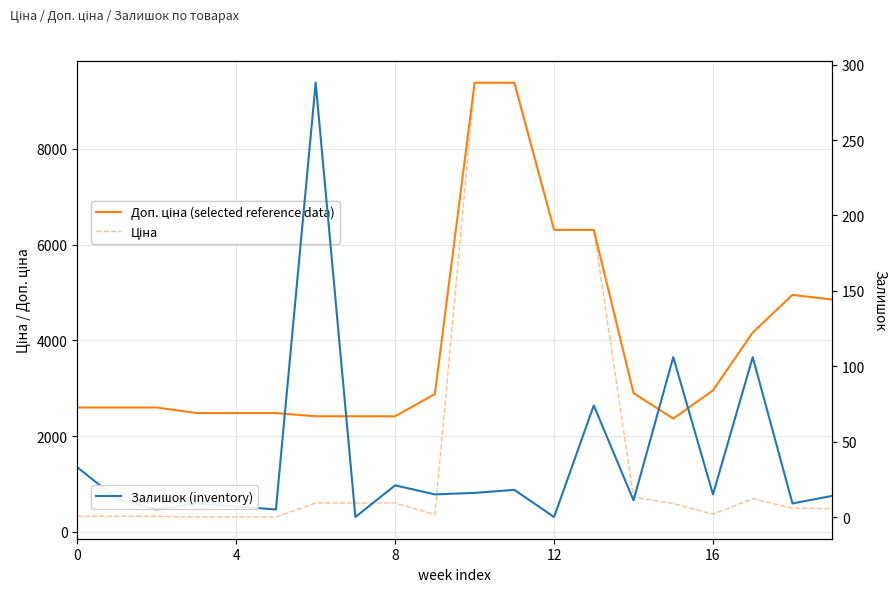

How many lines are shown in the chart?

3